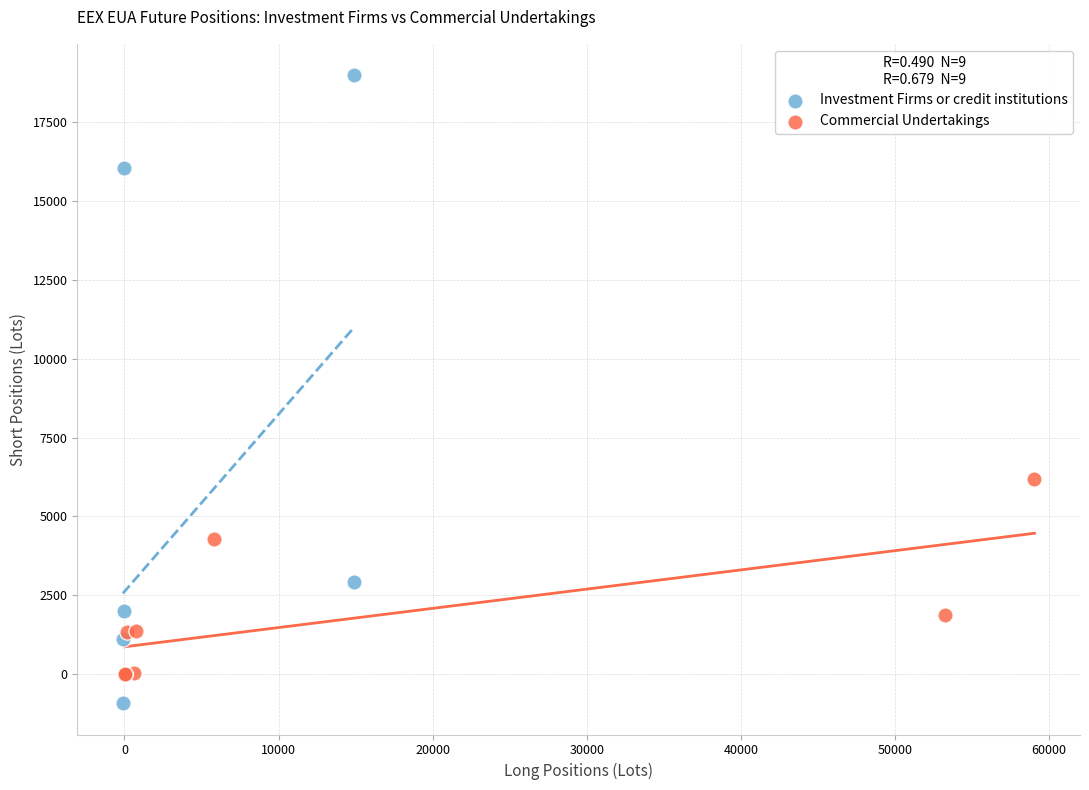

Which series reaches the minimum Y coordinate?

Investment Firms or credit institutions